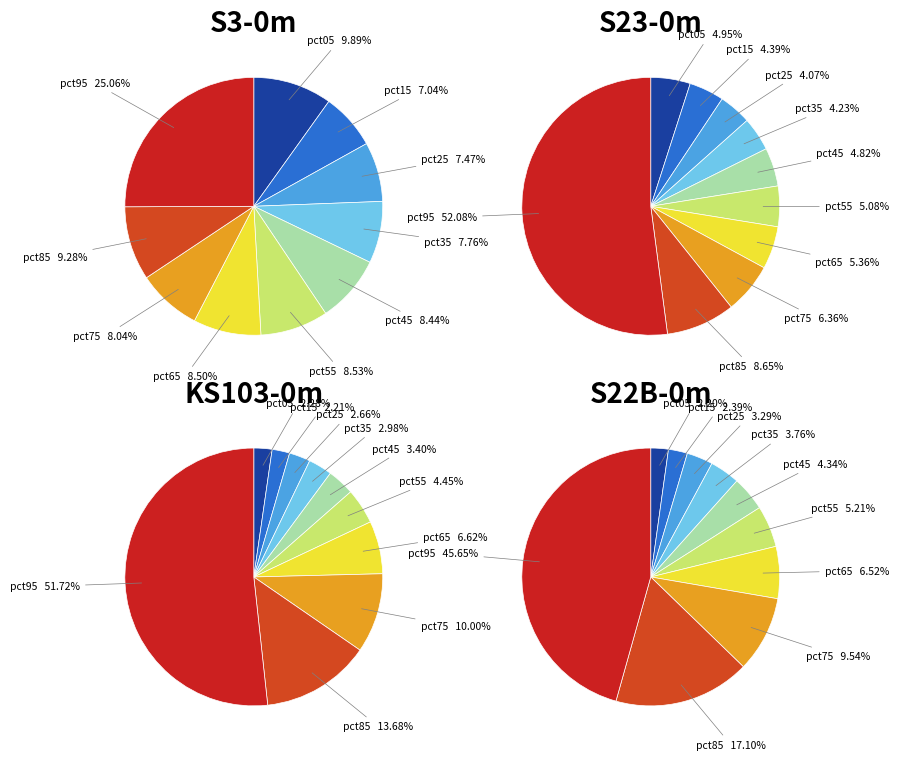

To the nearest percent, what is the difference between the largest and smallest slice percentages?

18%